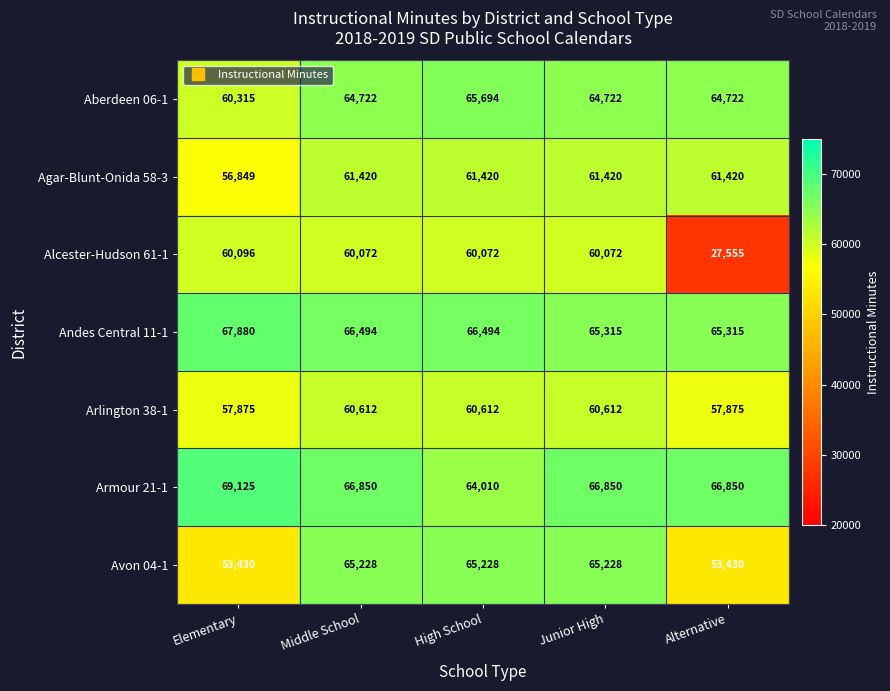

At which category does the chart reach its minimum across all series?

Alternative